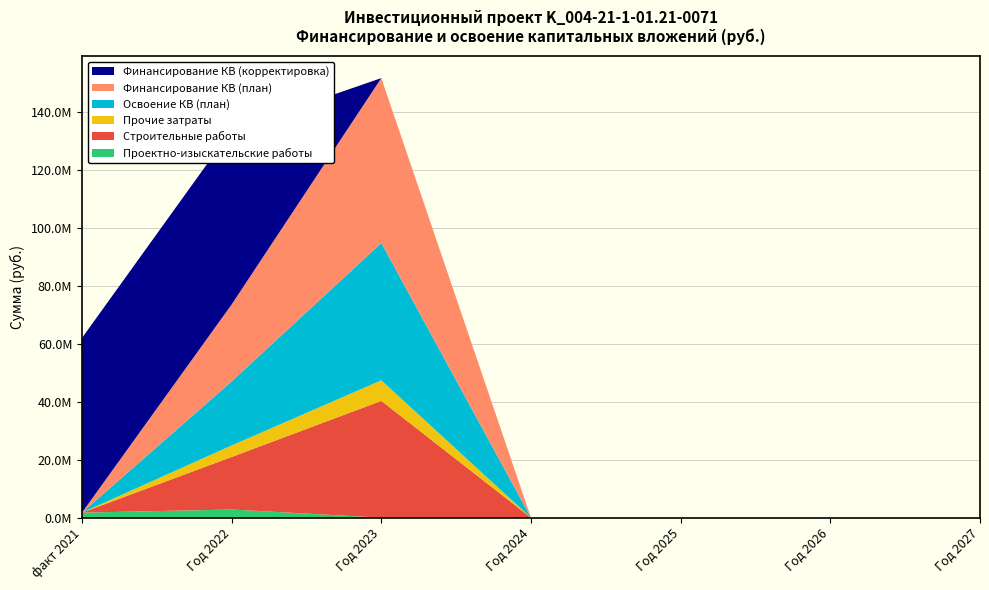

Reading left to right, what are all the values shown in this chart?

Проектно-изыскательские работы: 1743642	2826183	0	0	0	0	0
Строительные работы: 0	18160424	40374041	0	0	0	0
Прочие затраты: 0	3976001	7088874	0	0	0	0
Освоение КВ (план): 0	22136425	47462915	0	0	0	0
Финансирование КВ (план): 0	26563710	56955498	0	0	0	0
Финансирование КВ (корректировка): 60346918	60346918	0	0	0	0	0